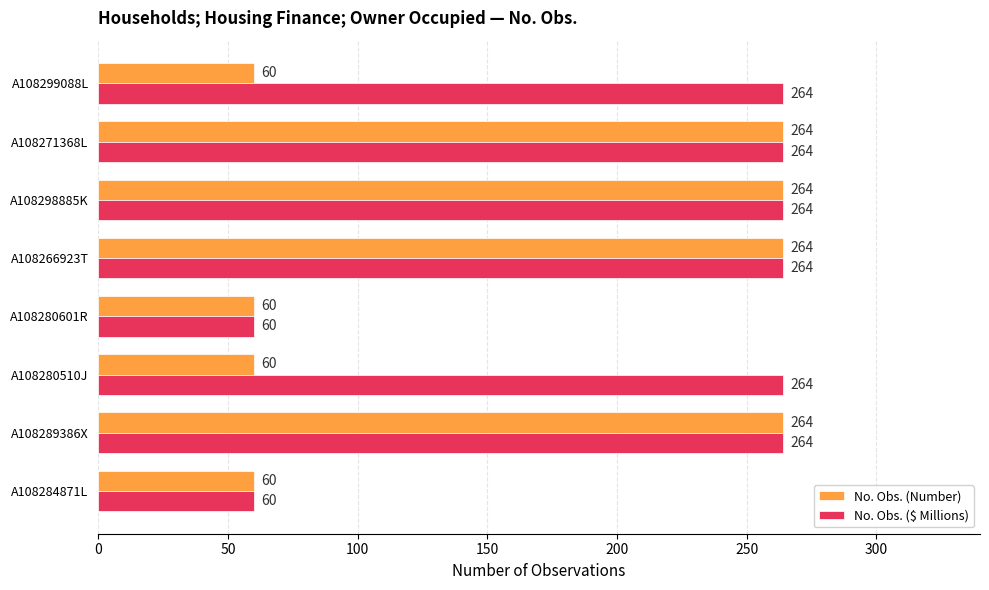

What is the smallest value displayed?

60